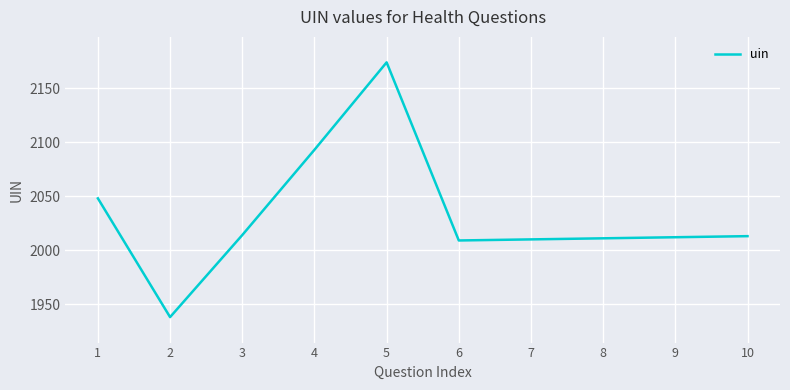

Approximately how many times larger is the value at 4 compared to 5?

1.0